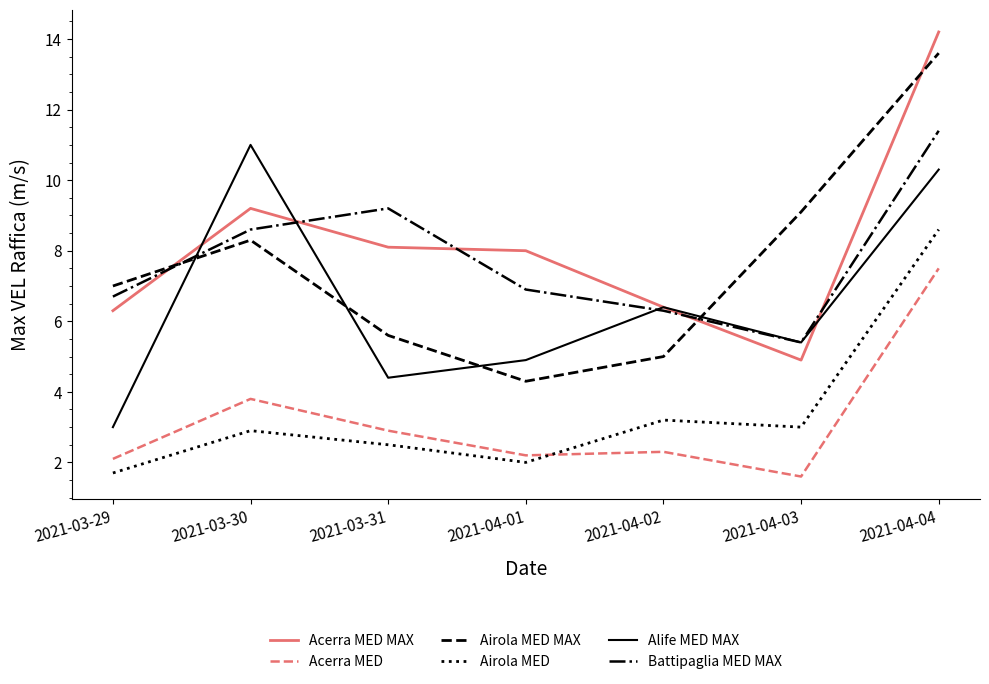

Which category has the highest value in the Acerra MED MAX series?

2021-04-04